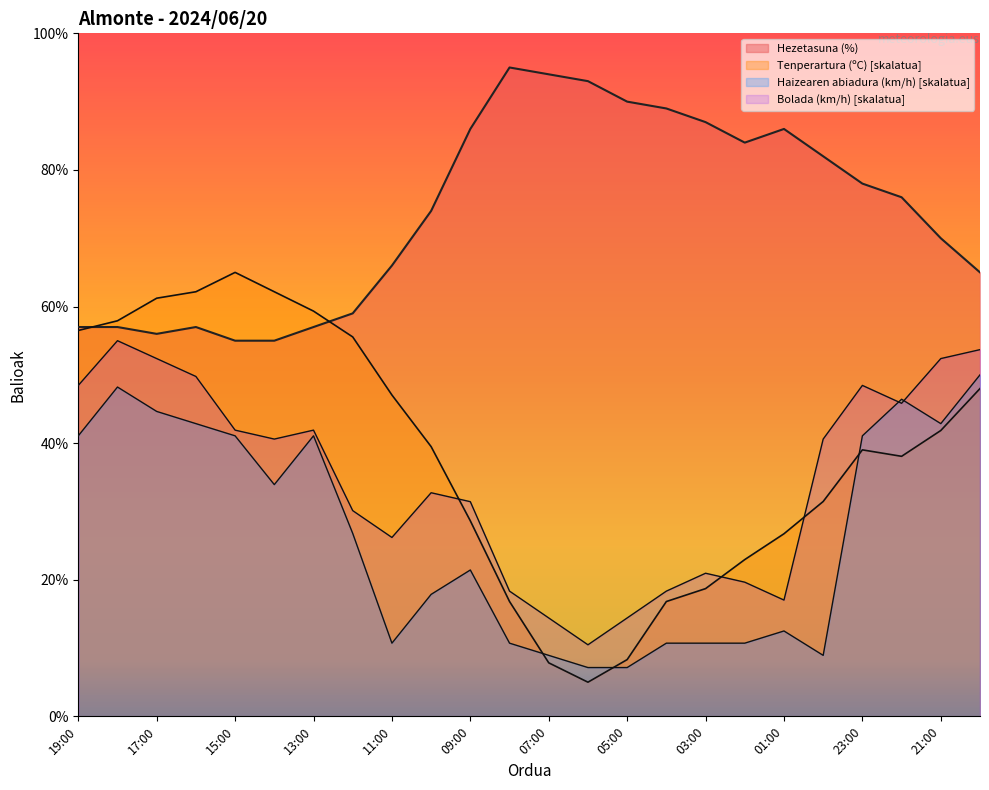

Reading left to right, transcribe all the data shown in this chart.

Tenperartura (ºC): 56.5	57.9	61.2	62.2	65.0	62.2	59.3	55.6	47.0	39.5	28.6	16.8	7.8	5.0	8.3	16.8	18.7	23.0	26.7	31.5	39.0	38.1	41.9	48.0
Hezetasuna (%): 57.0	57.0	56.0	57.0	55.0	55.0	57.0	59.0	66.0	74.0	86.0	95.0	94.0	93.0	90.0	89.0	87.0	84.0	86.0	82.0	78.0	76.0	70.0	65.0
Haizearen abiadura (km/h): 41.1	48.2	44.6	42.9	41.1	33.9	41.1	26.8	10.7	17.9	21.4	10.7	8.9	7.1	7.1	10.7	10.7	10.7	12.5	8.9	41.1	46.4	42.9	50.0
Bolada (km/h): 48.5	55.0	52.4	49.8	41.9	40.6	41.9	30.1	26.2	32.7	31.4	18.3	14.4	10.5	14.4	18.3	21.0	19.6	17.0	40.6	48.5	45.8	52.4	53.7